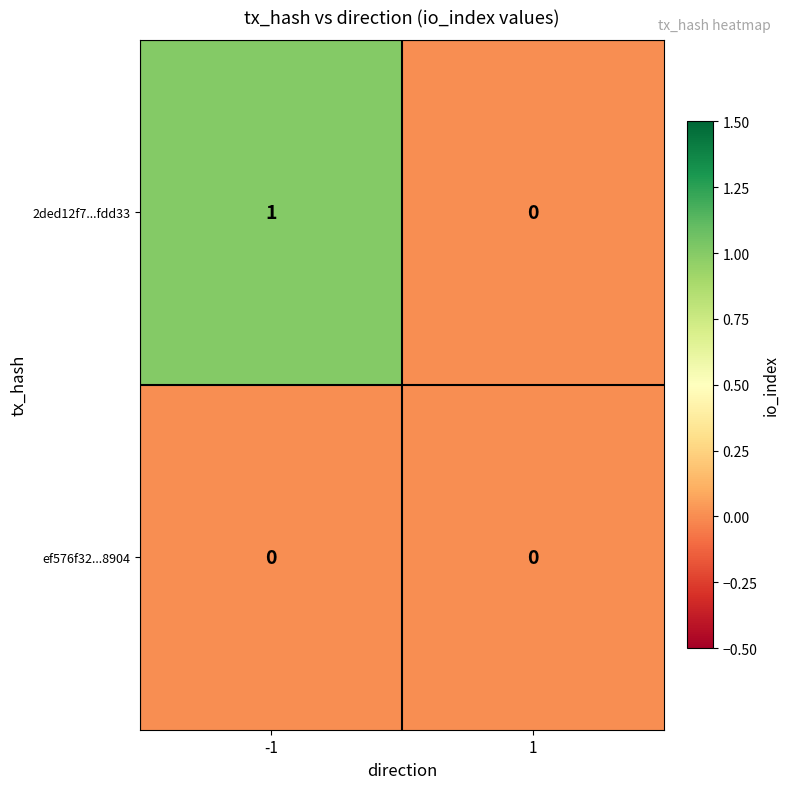

List the series in order of their overall mean, highest first.

2ded12f7...fdd33, ef576f32...8904